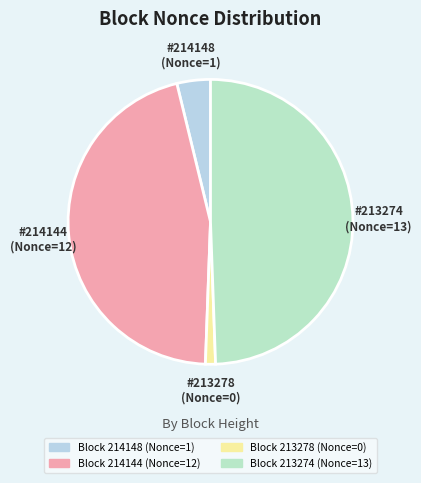

How many slices are in this pie chart?

4